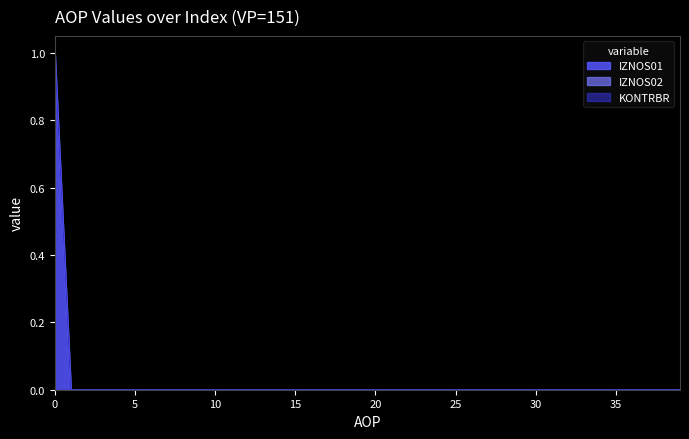

Which series has the widest spread of values?

IZNOS01